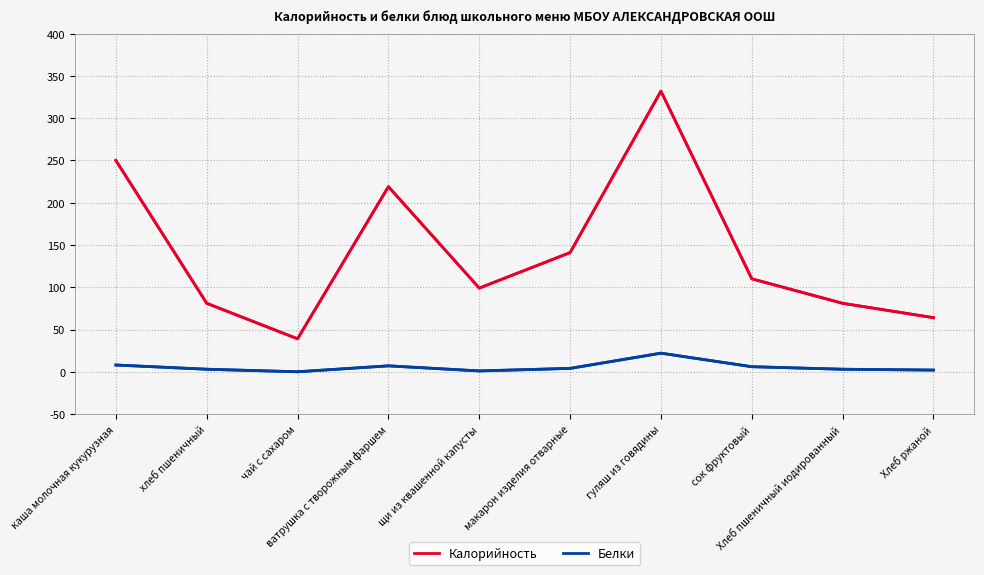

What is the difference between the maximum and minimum values in the Калорийность series?

293